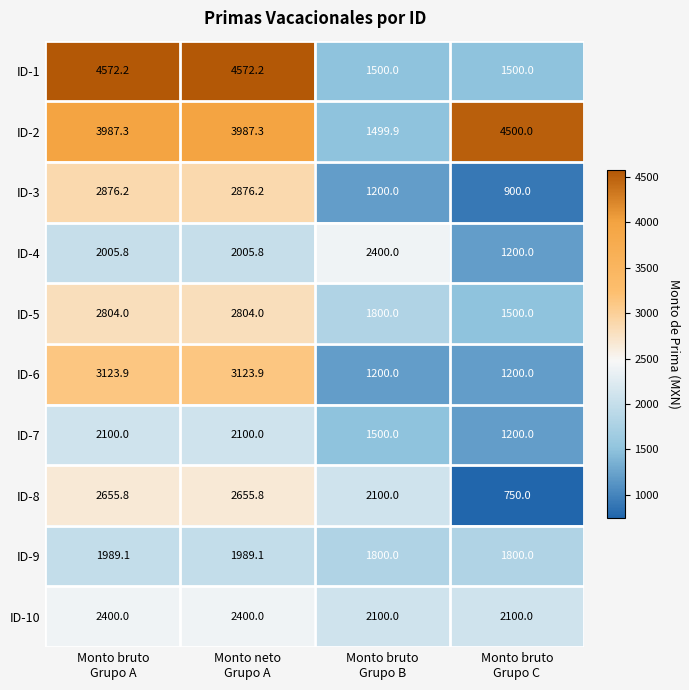

What is the difference between the second highest and second lowest values in the ID-9 series?

189.1